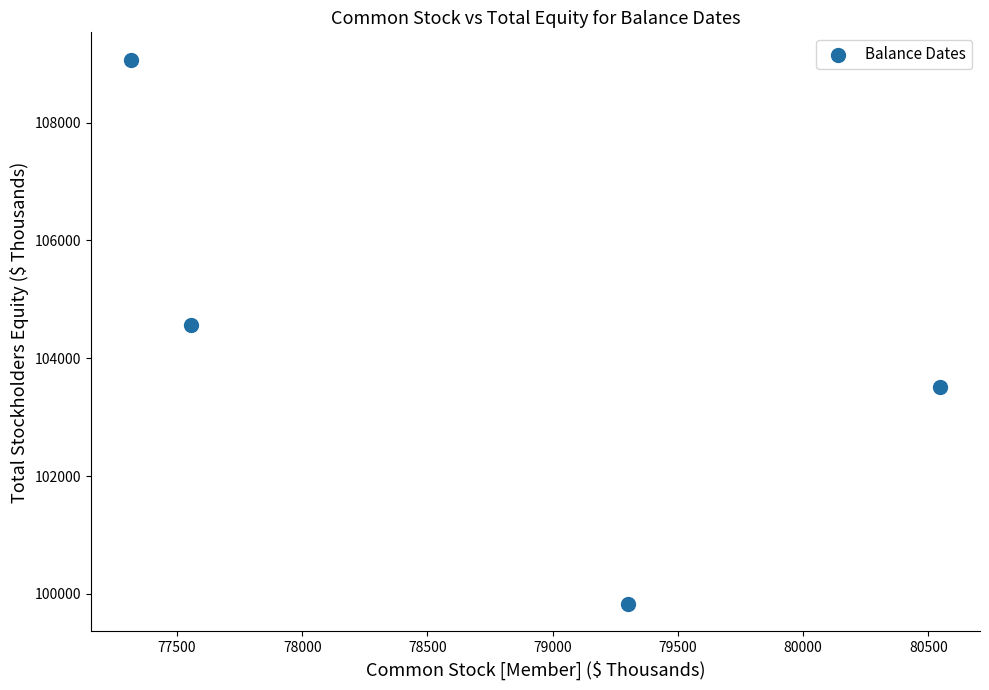

What Y value in the scatter plot is closest to 104447?

104563